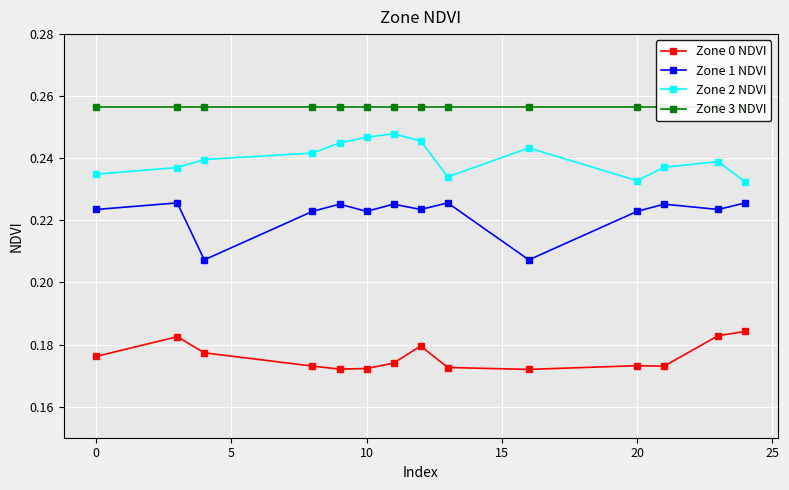

True or false: Zone 0 NDVI and Zone 2 NDVI cross at least once.

False